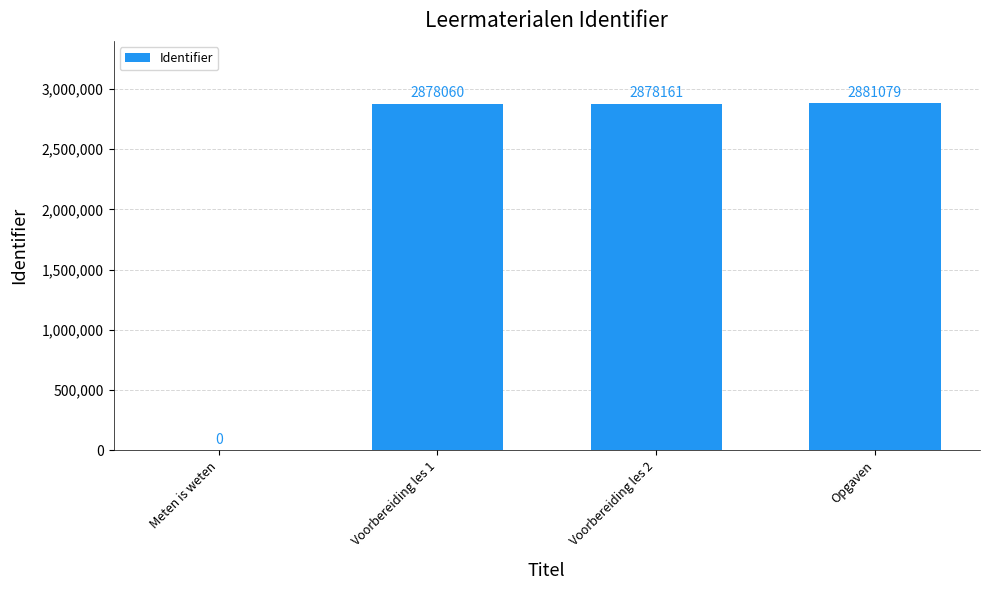

True or false: the data shows 590576 at Voorbereiding les 2.

False